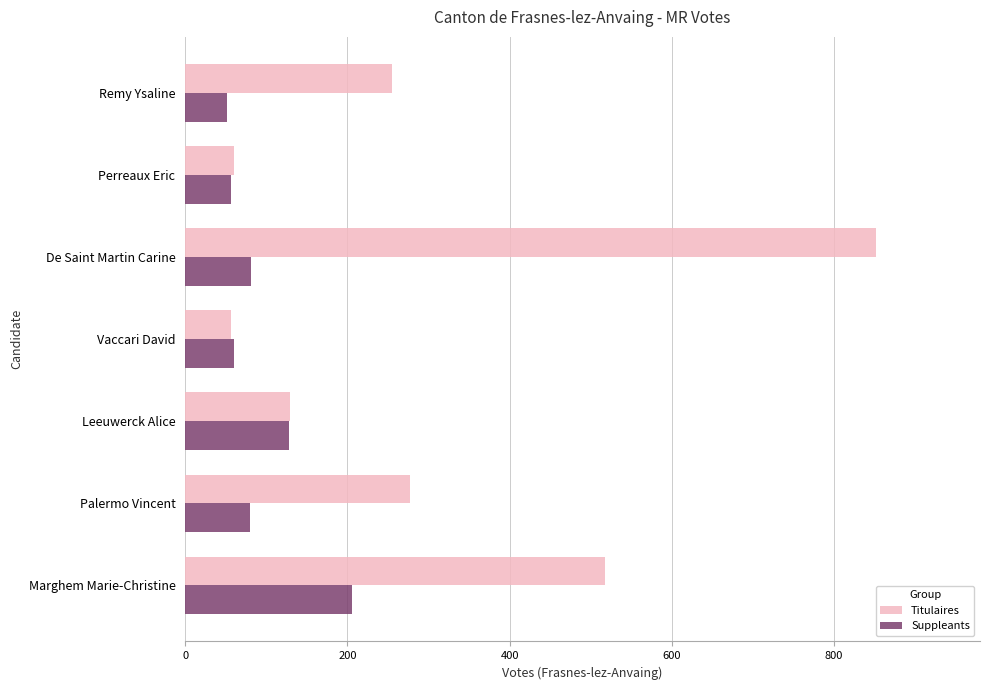

True or false: Suppleants has a value of 52 at Remy Ysaline.

True